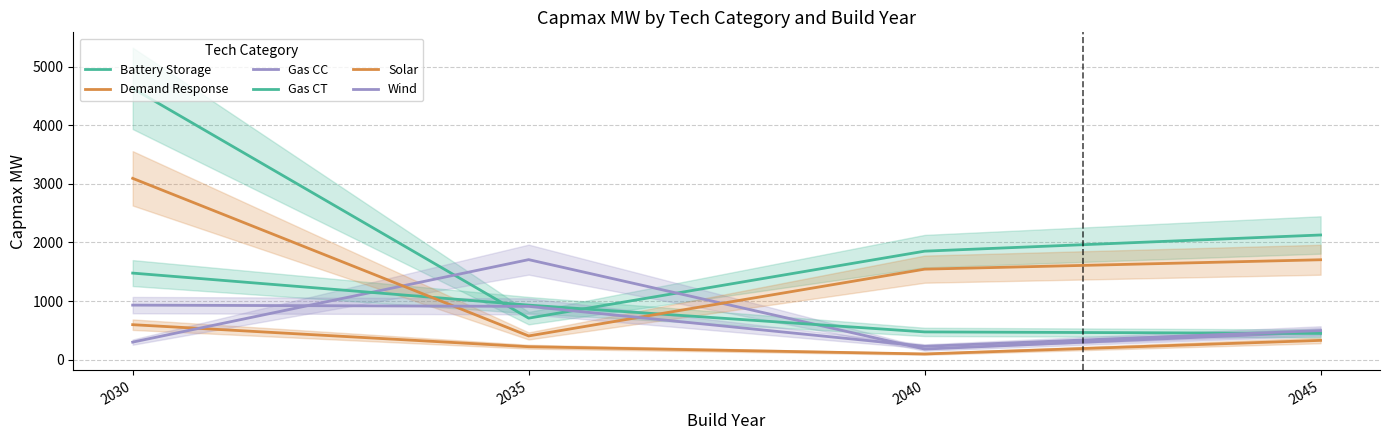

The Wind series shows 226.8 at 2040. True or false?

True